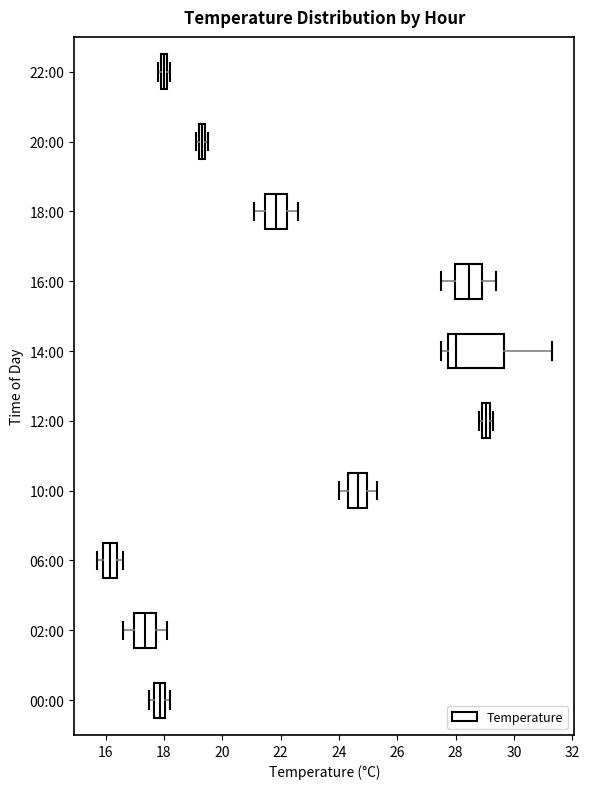

Where does the median line of the box for 14:00 sit on the x-axis? The values are not printed on the chart, so give them approximately, as read against the axis.

28.0